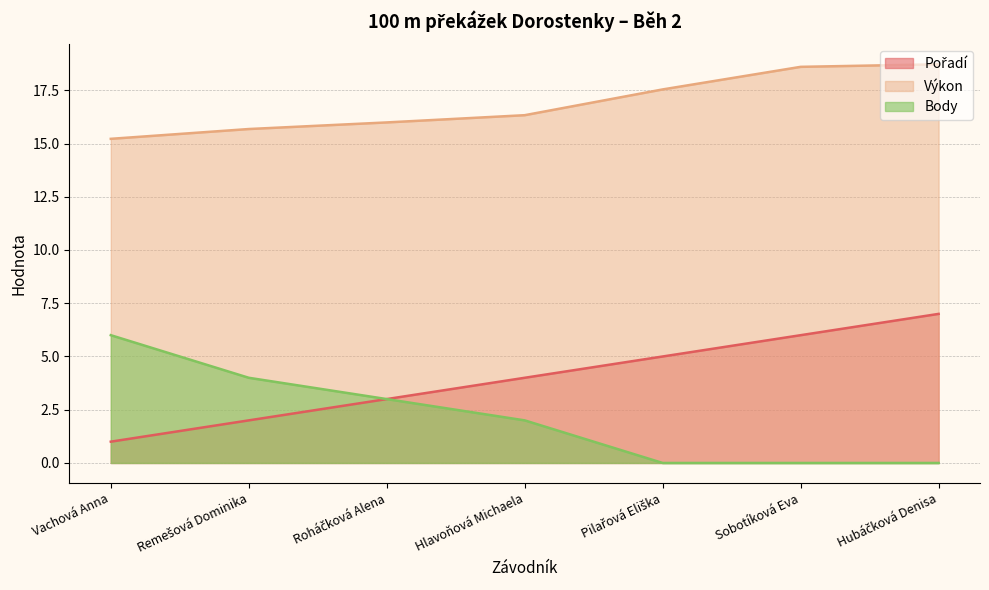

True or false: Body and Pořadí cross at least once.

False